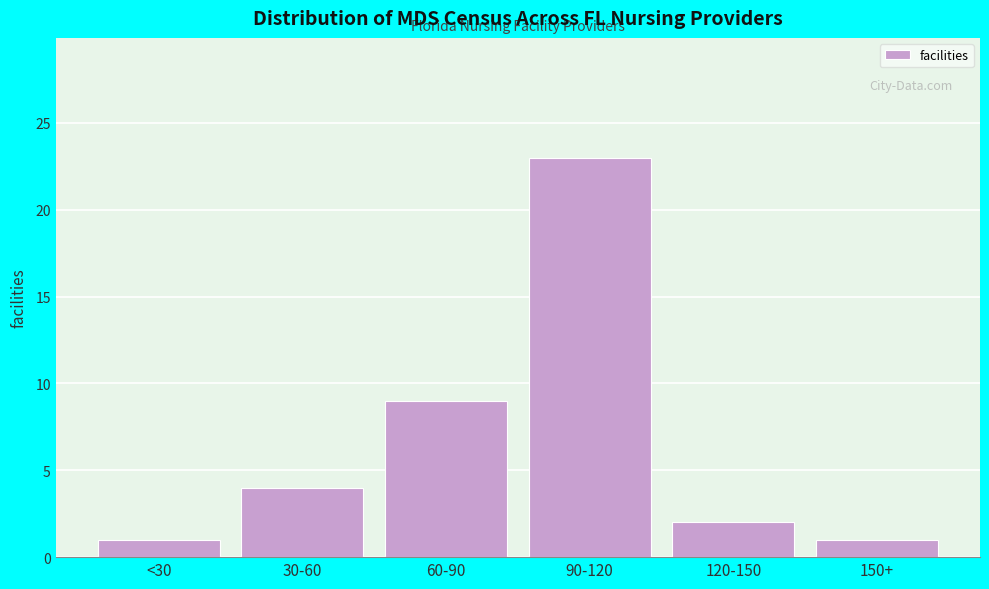

Reading left to right, extract all data points from this chart.

<30=1	30-60=4	60-90=9	90-120=23	120-150=2	150+=1